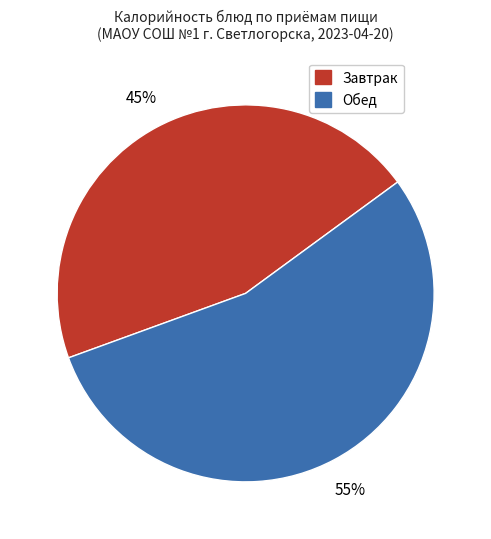

To the nearest percent, what is the combined percentage of Завтрак and Обед?

100%